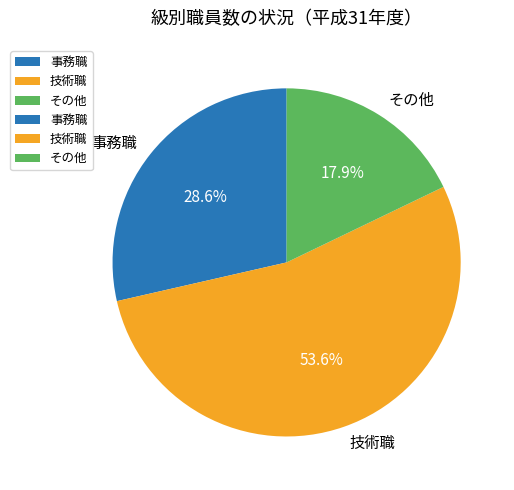

Rank the categories by value from highest to lowest.

技術職, 事務職, その他